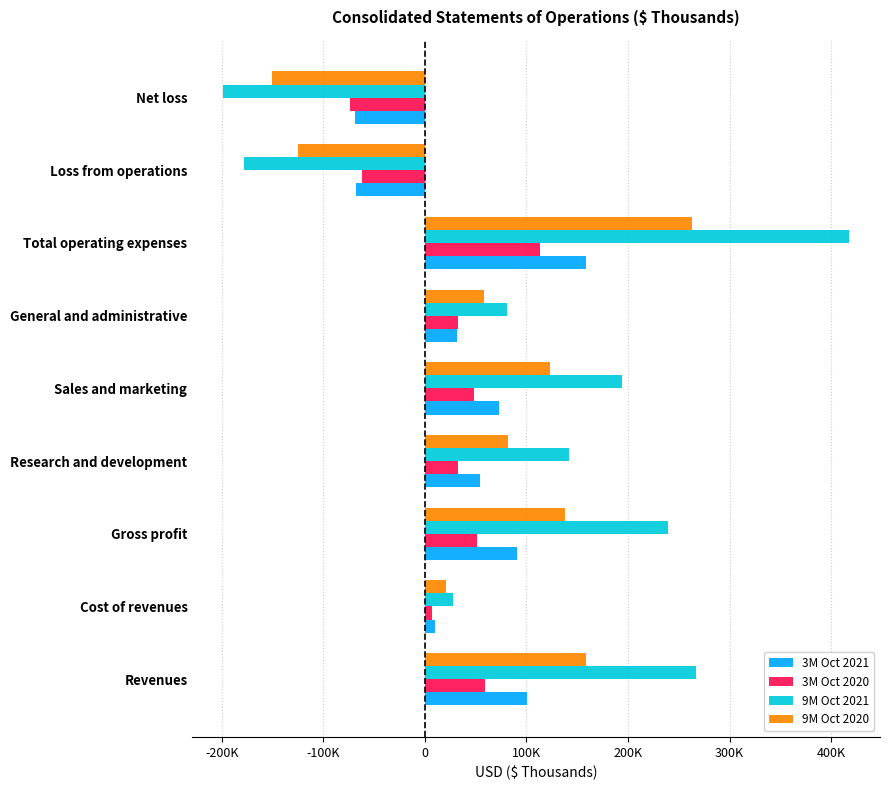

What is the average value of the 3M Oct 2020 series?

23291